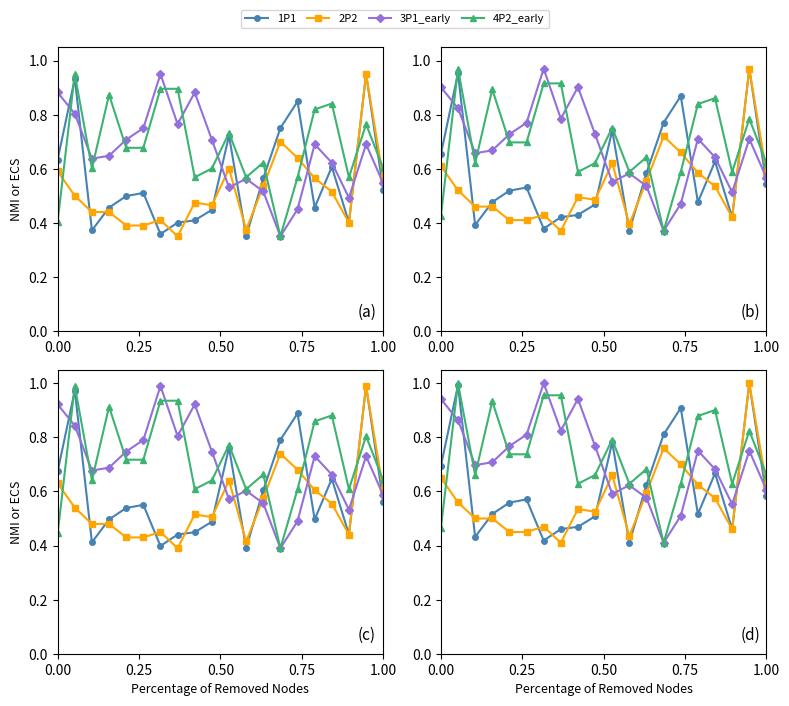

How many times do P2_early and P2 cross each other?

5